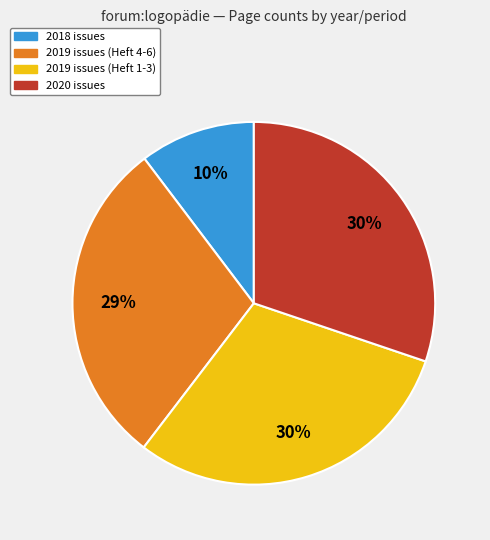

Is there any slice that represents more than half of the pie?

No